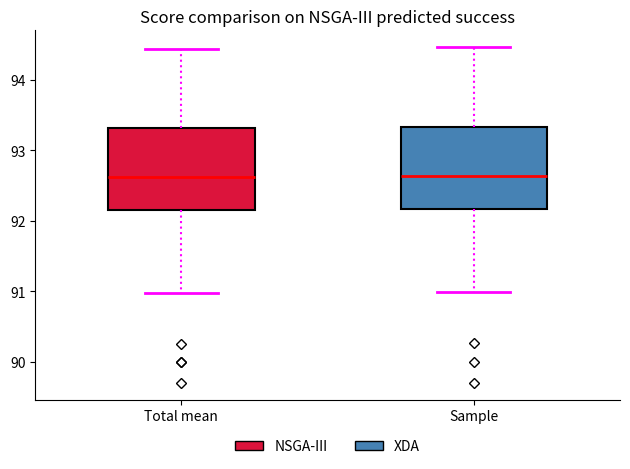

Reading left to right, read every box against the y-axis: the position of its median line, the range the box covers, and the ends of its whiskers. The values are not printed on the chart, so give them approximately, as read against the axis.

Total mean: median 92.6, box 92.2 to 93.3, whiskers 91.0 to 94.4
Sample: median 92.6, box 92.2 to 93.3, whiskers 91.0 to 94.5